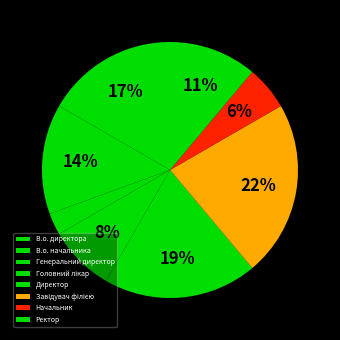

Count the number of slices in the pie.

8